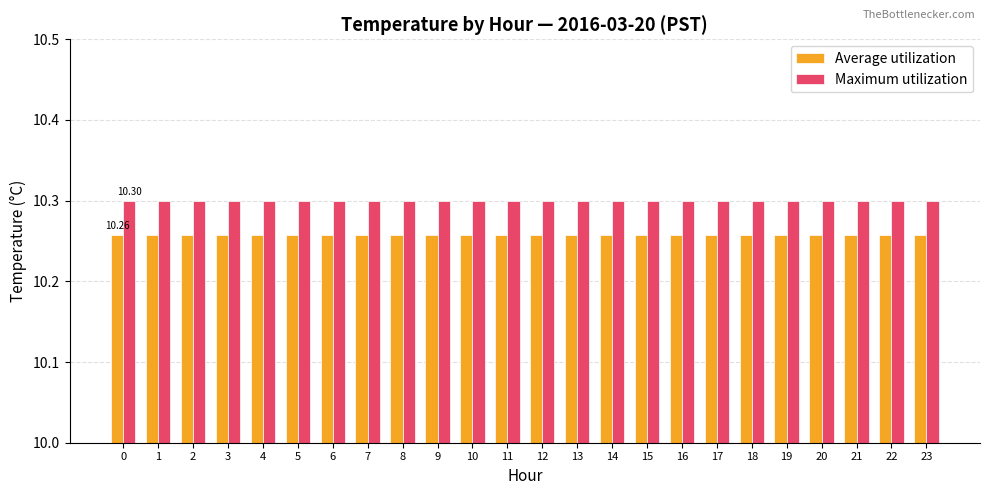

What are all the series names shown in the legend?

Average utilization, Maximum utilization